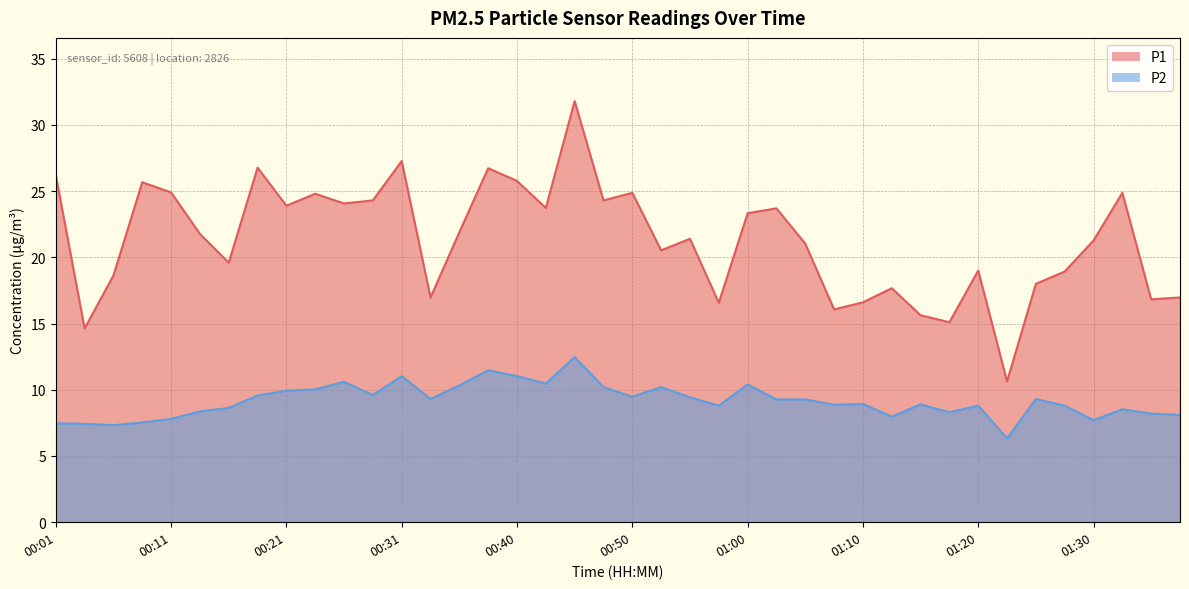

How many lines are shown in the chart?

2